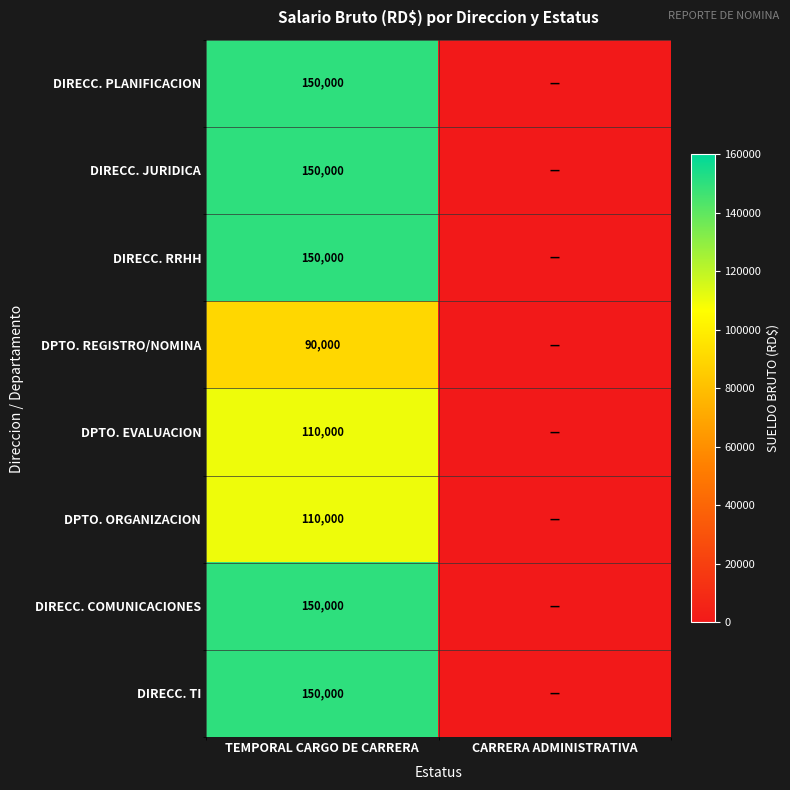

The DPTO. ORGANIZACION series shows 169753 at TEMPORAL CARGO DE CARRERA. True or false?

False